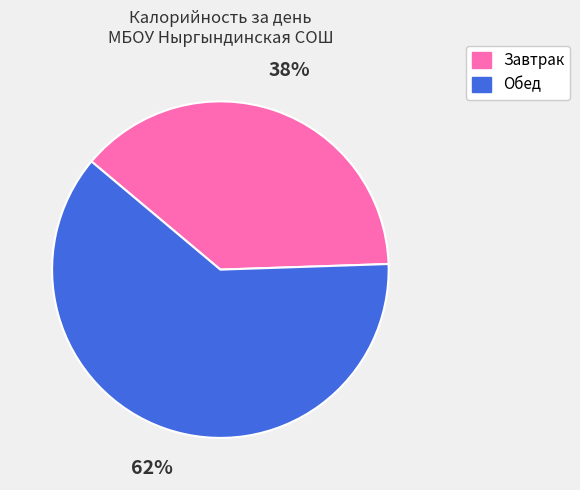

Count the number of slices in the pie.

2